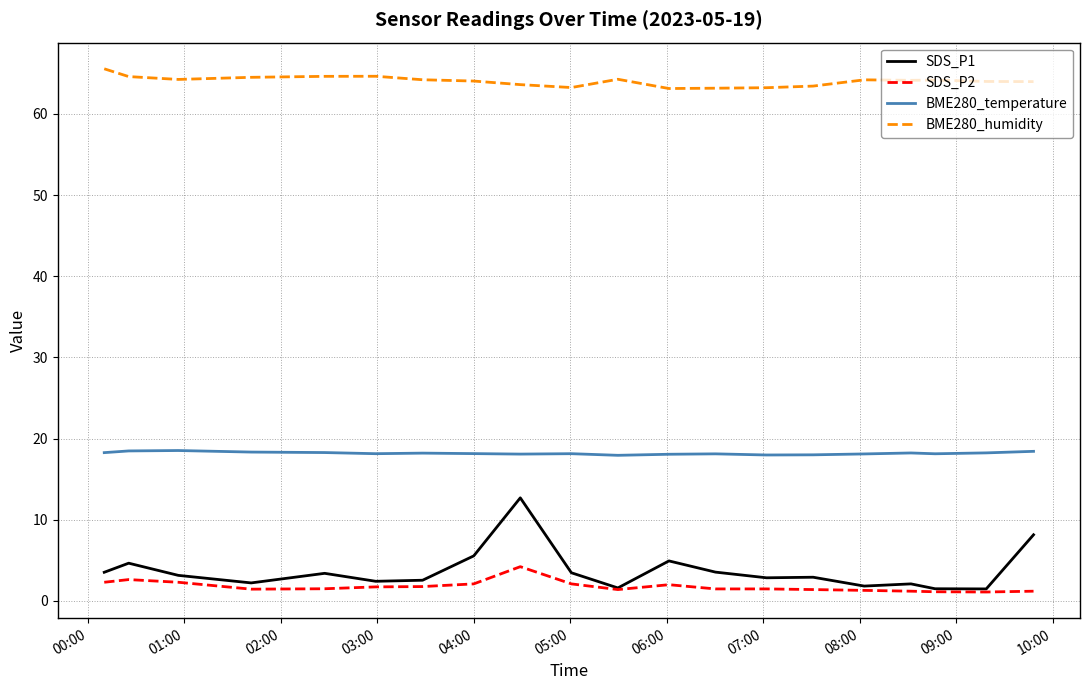

True or false: BME280_humidity and BME280_temperature cross at least once.

False